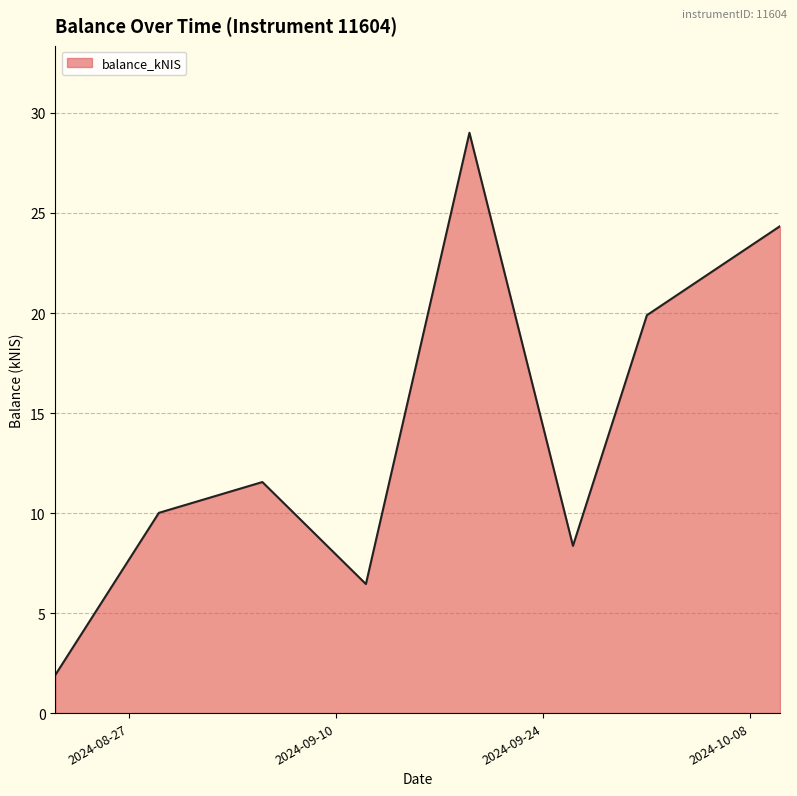

What is the minimum value shown in the chart?

1.9